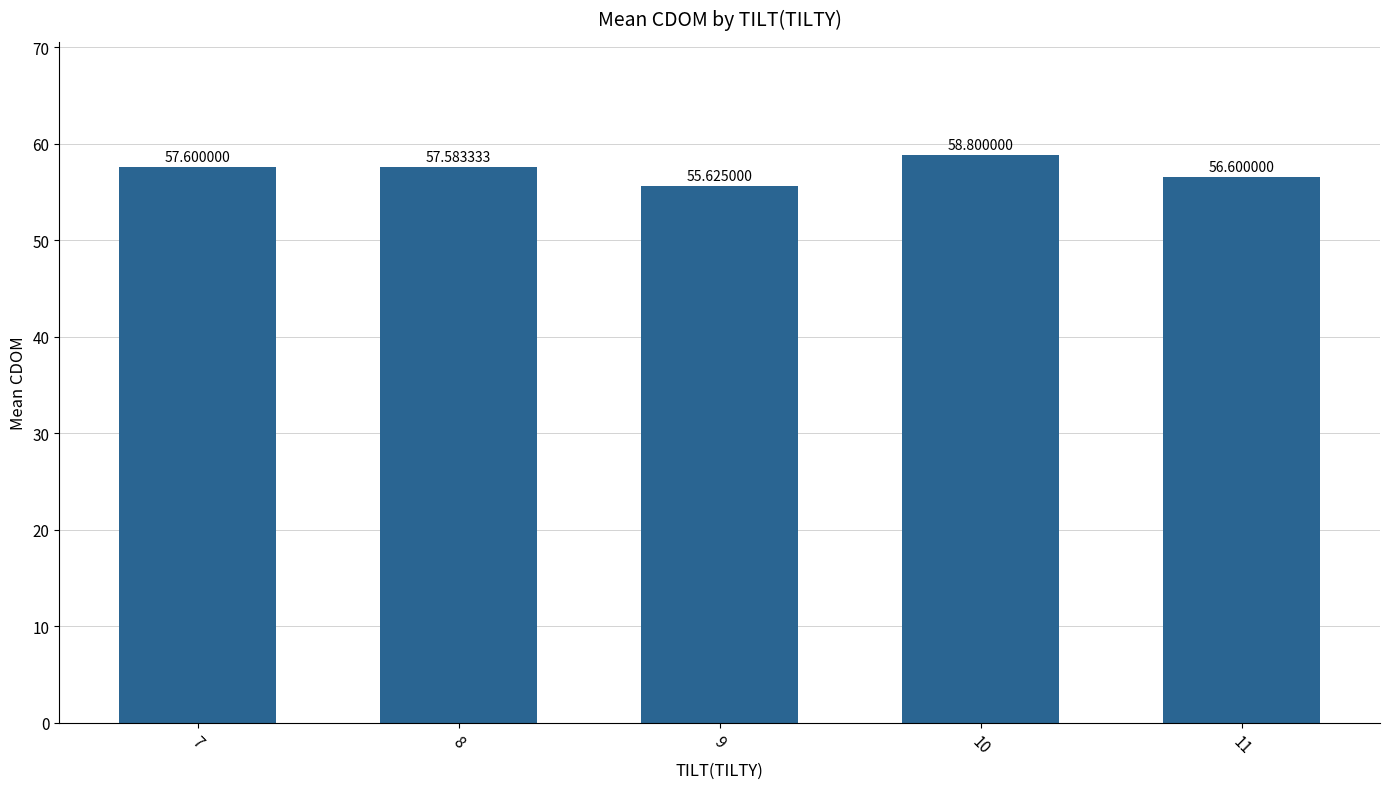

Which category has the highest value across all series?

10